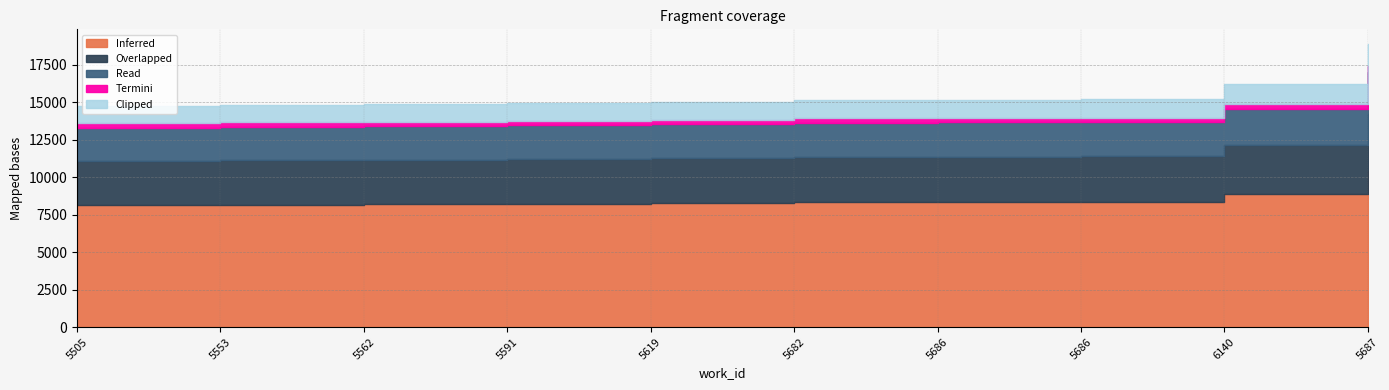

At which label is the value closest to 16844?

6140